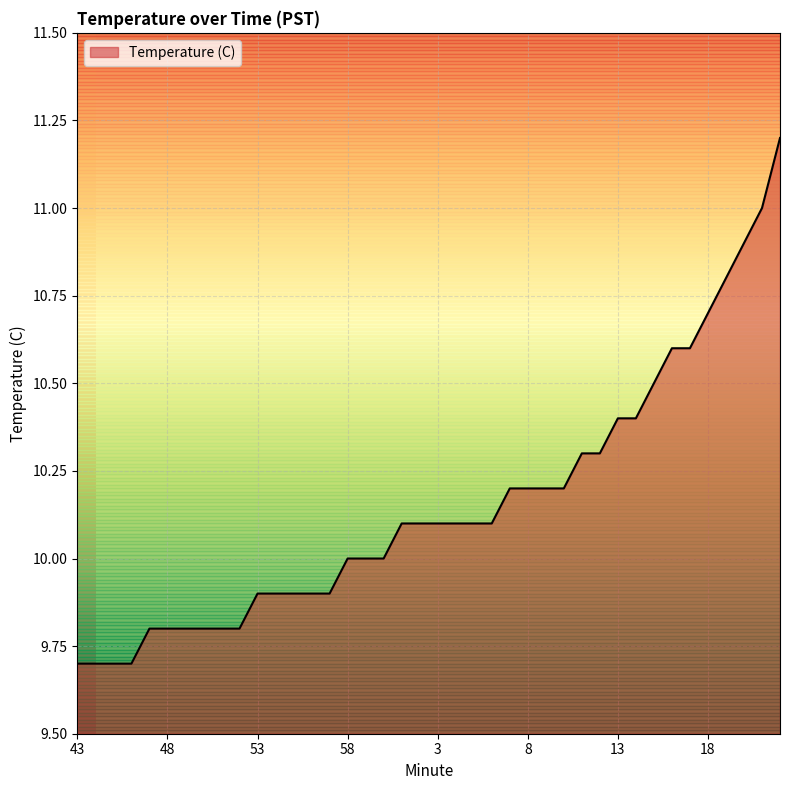

What is the greatest value displayed?

11.2